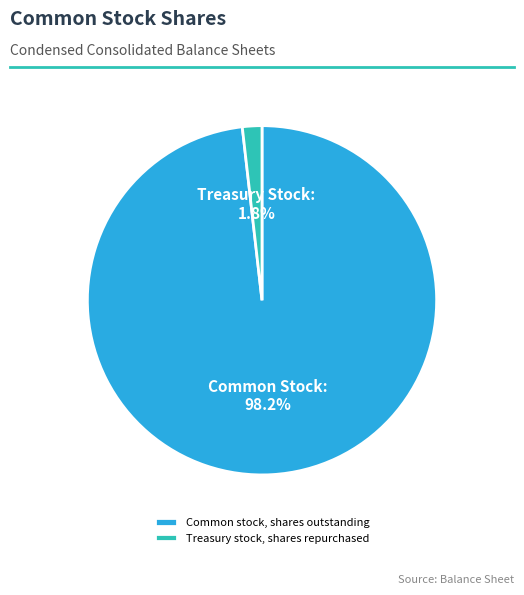

Count the number of slices in the pie.

2